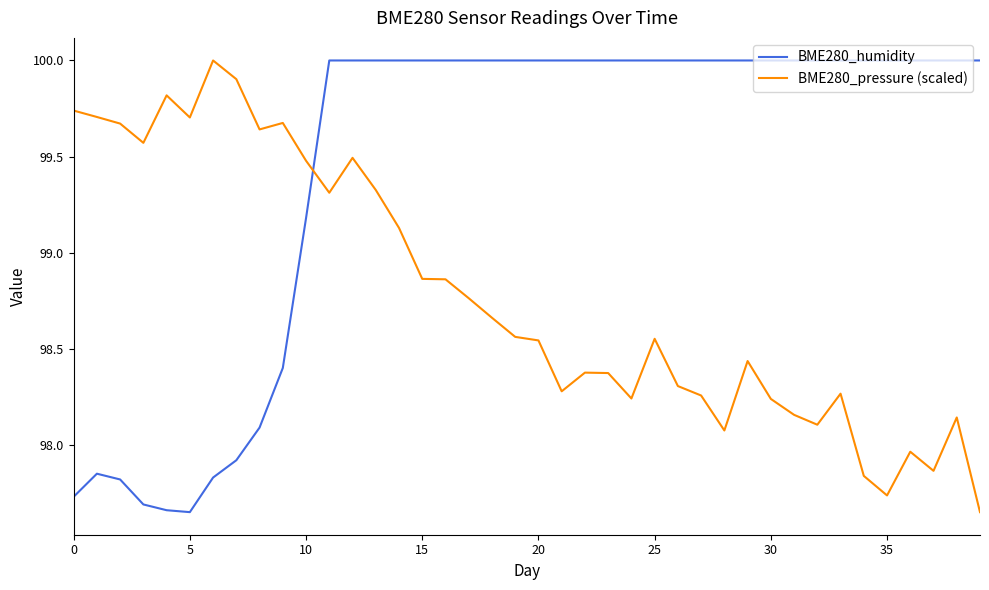

What is the maximum value for BME280_humidity?

100.0